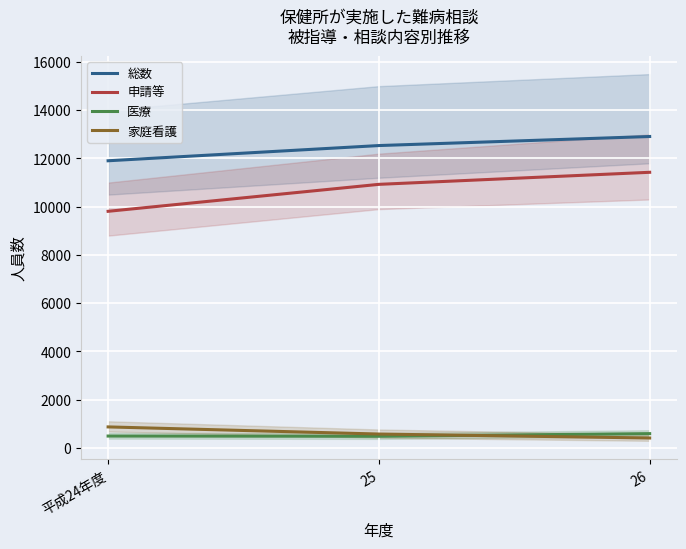

At 25, list the series in order from smallest to largest.

医療, 家庭看護, 申請等, 総数